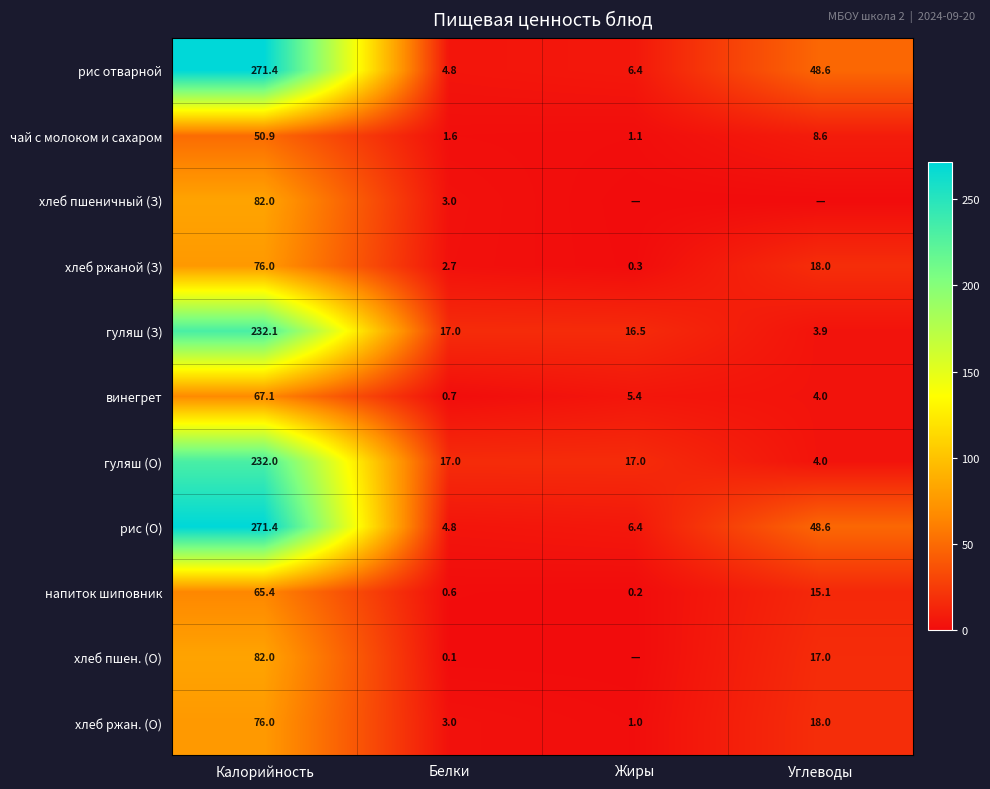

What is the sum of all гуляш (З) values?

269.5